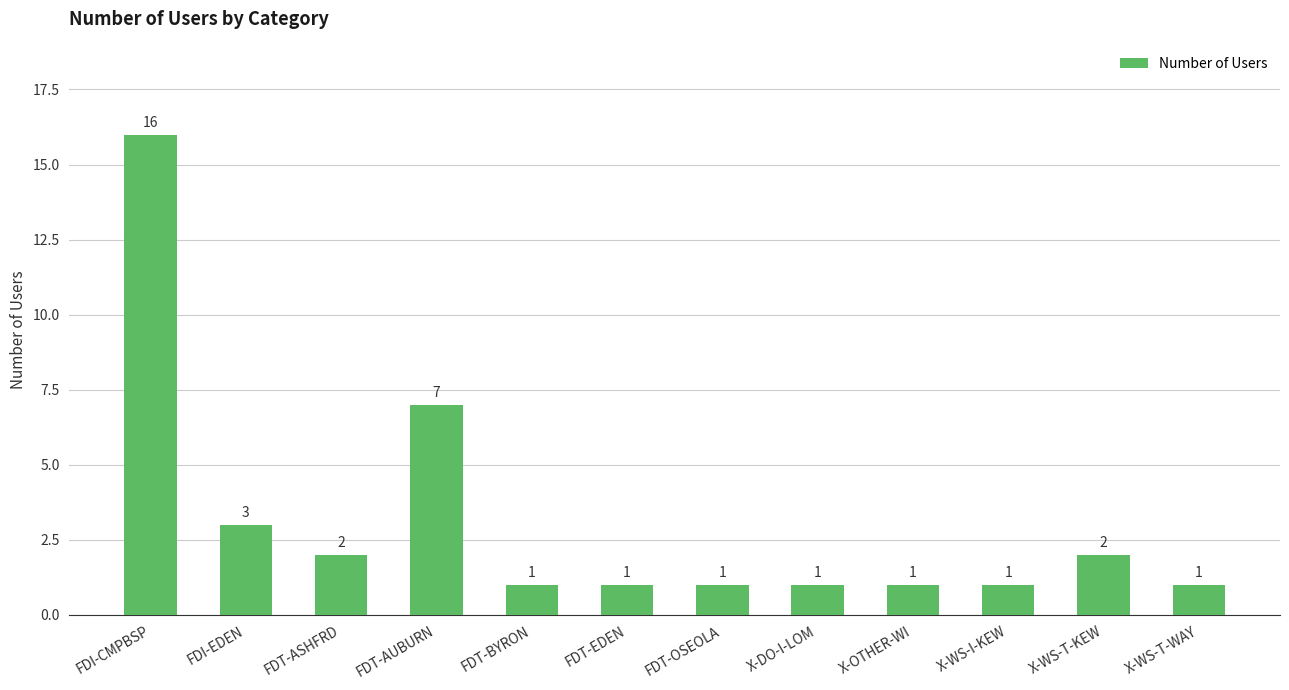

Is it true that the value at X-WS-I-KEW is 1?

True